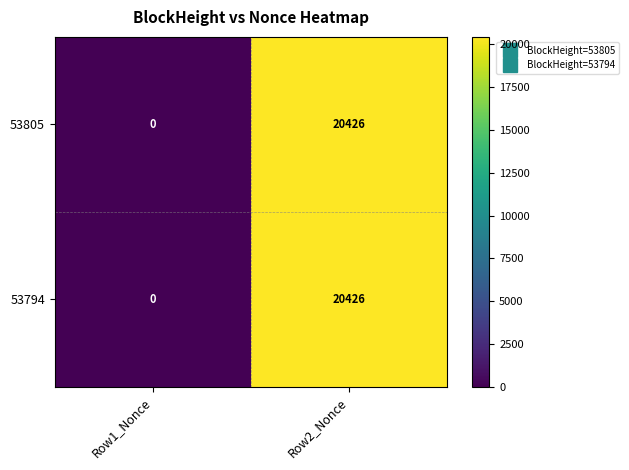

What is the total value across all series at Row2_Nonce?

40852